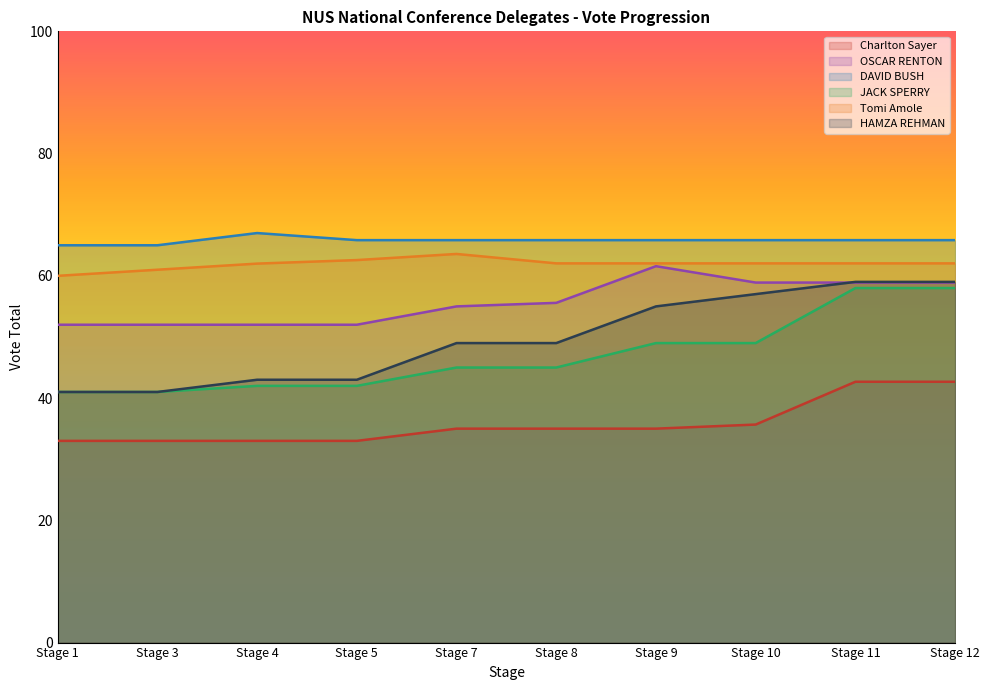

Reading left to right, transcribe all the data shown in this chart.

Charlton Sayer: Stage 1=33.0	Stage 3=33.0	Stage 4=33.0	Stage 5=33.0	Stage 7=35.0	Stage 8=35.0	Stage 9=35.0	Stage 10=35.7	Stage 11=42.7	Stage 12=42.7
OSCAR RENTON: Stage 1=52.0	Stage 3=52.0	Stage 4=52.0	Stage 5=52.0	Stage 7=55.0	Stage 8=55.6	Stage 9=61.6	Stage 10=58.9	Stage 11=58.9	Stage 12=58.9
DAVID BUSH: Stage 1=65.0	Stage 3=65.0	Stage 4=67.0	Stage 5=65.8	Stage 7=65.8	Stage 8=65.8	Stage 9=65.8	Stage 10=65.8	Stage 11=65.8	Stage 12=65.8
JACK SPERRY: Stage 1=41.0	Stage 3=41.0	Stage 4=42.0	Stage 5=42.0	Stage 7=45.0	Stage 8=45.0	Stage 9=49.0	Stage 10=49.0	Stage 11=58.0	Stage 12=58.0
Tomi Amole: Stage 1=60.0	Stage 3=61.0	Stage 4=62.0	Stage 5=62.6	Stage 7=63.6	Stage 8=62.0	Stage 9=62.0	Stage 10=62.0	Stage 11=62.0	Stage 12=62.0
HAMZA REHMAN: Stage 1=41.0	Stage 3=41.0	Stage 4=43.0	Stage 5=43.0	Stage 7=49.0	Stage 8=49.0	Stage 9=55.0	Stage 10=57.0	Stage 11=59.0	Stage 12=59.0